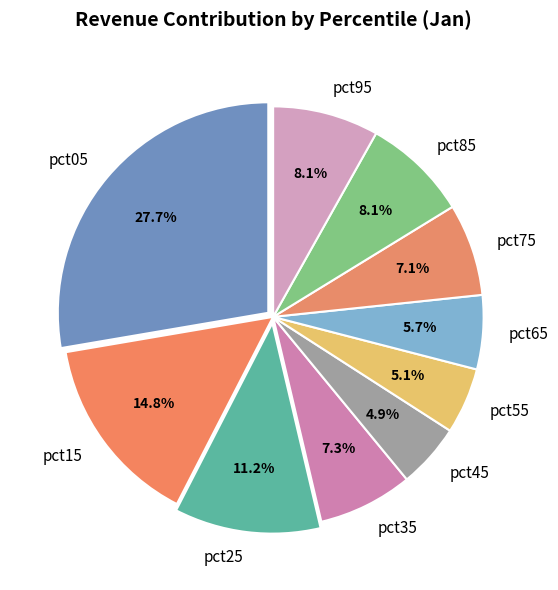

Does pct95 represent more than half of the total?

No